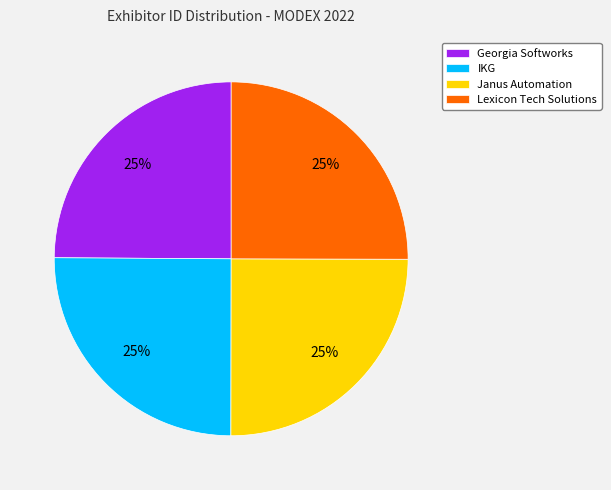

How many slices are in this pie chart?

4